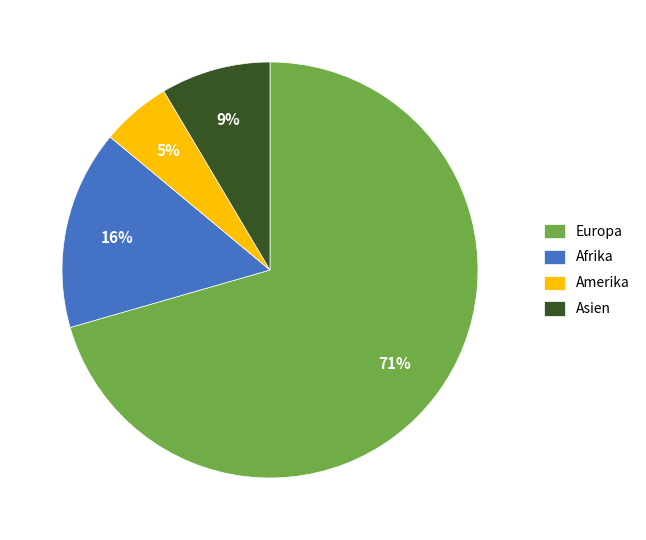

How many segments does this pie chart have?

4